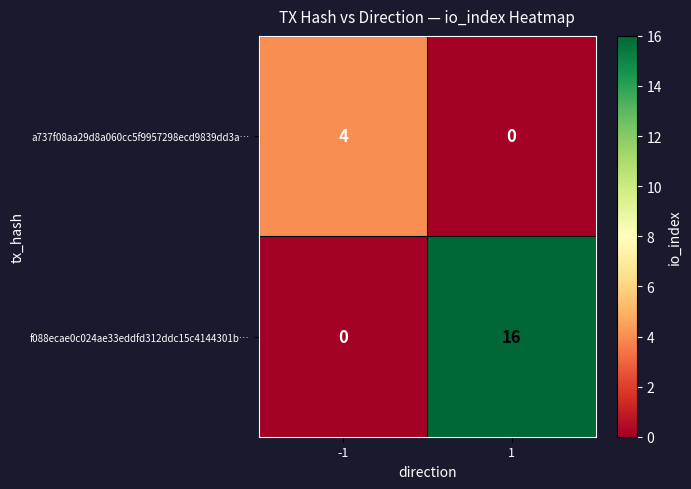

What is the difference between the a737f08aa29d8a060cc5f9957298ecd9839dd3a… values at 1 and -1?

4